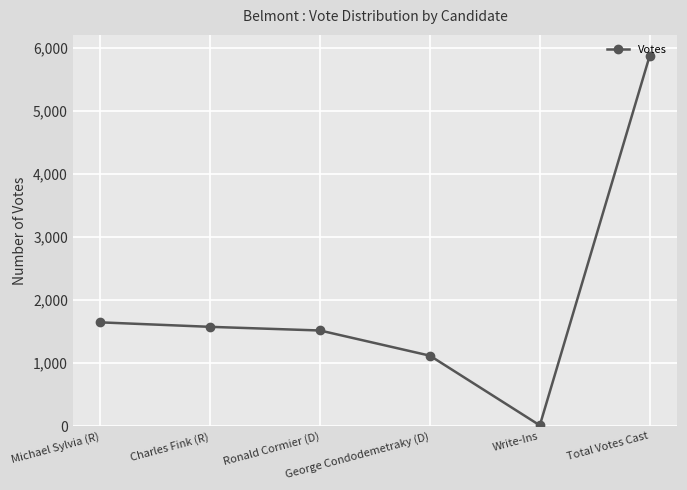

What is the sum of all values?

11740